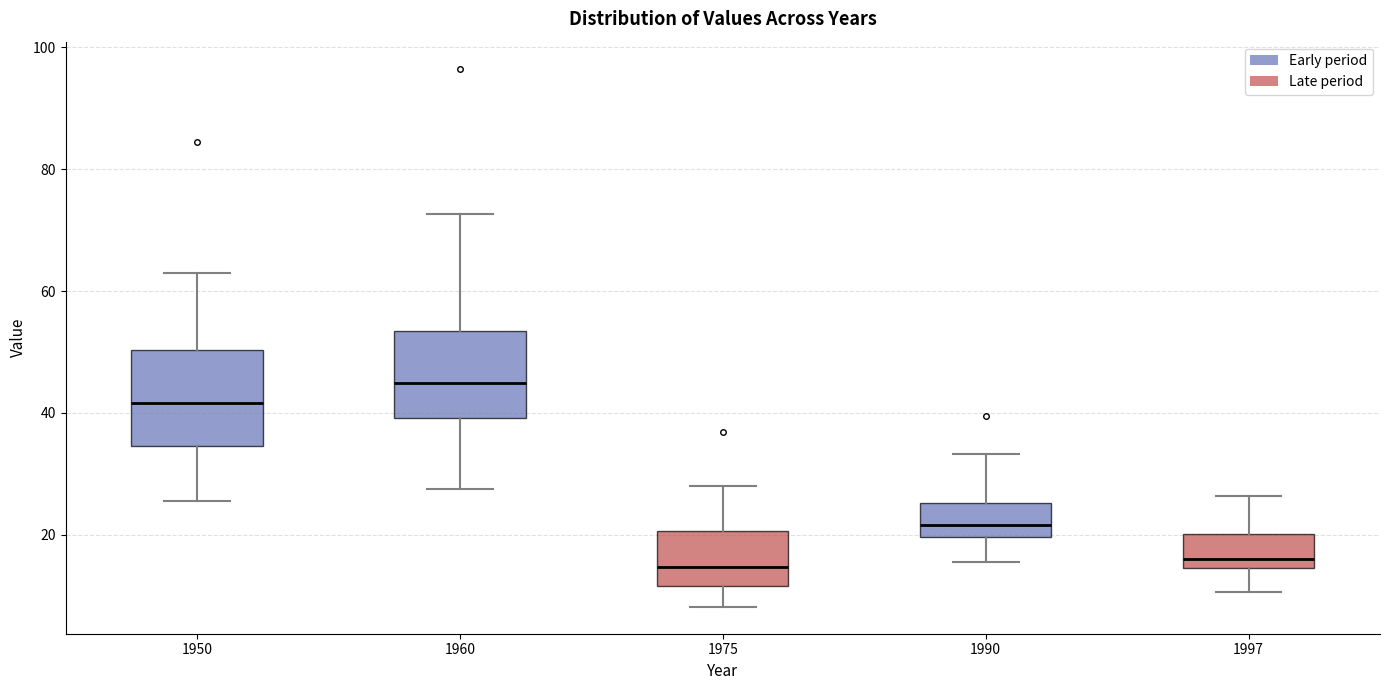

Which box's median line is the highest?

1960